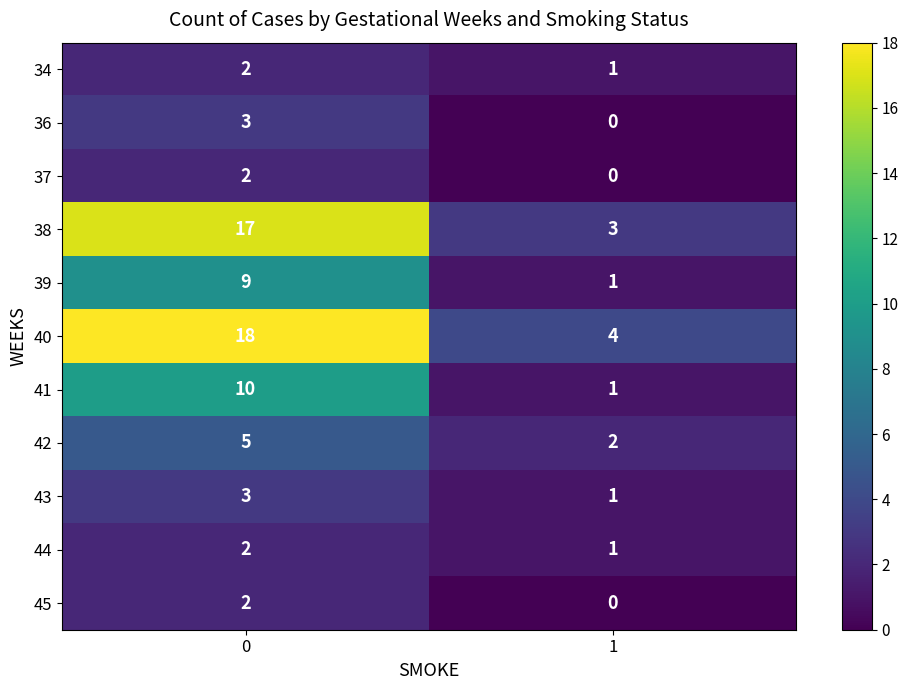

Read the 38 value at 0.

17